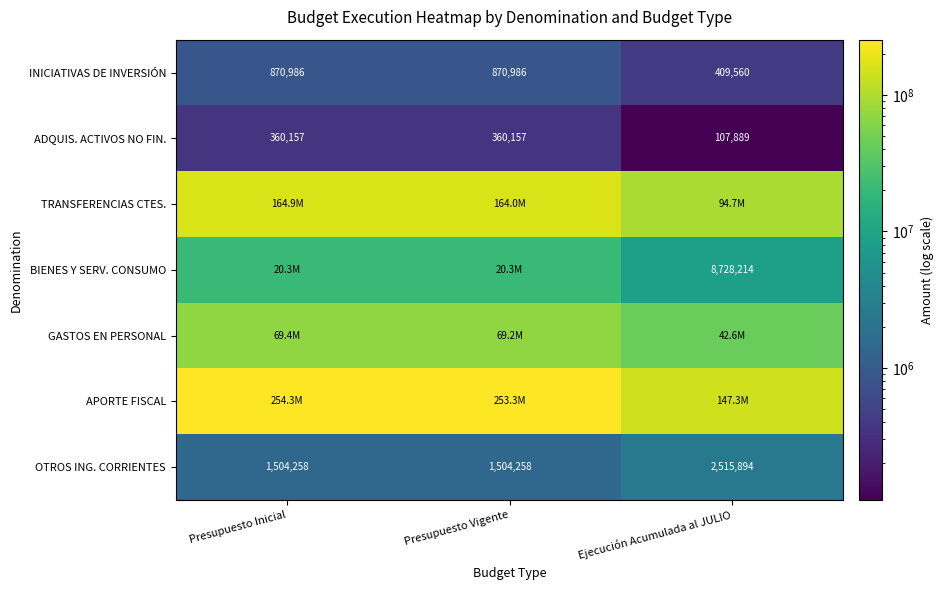

True or false: OTROS ING. CORRIENTES has a value of 1716276 at Ejecución Acumulada al JULIO.

False